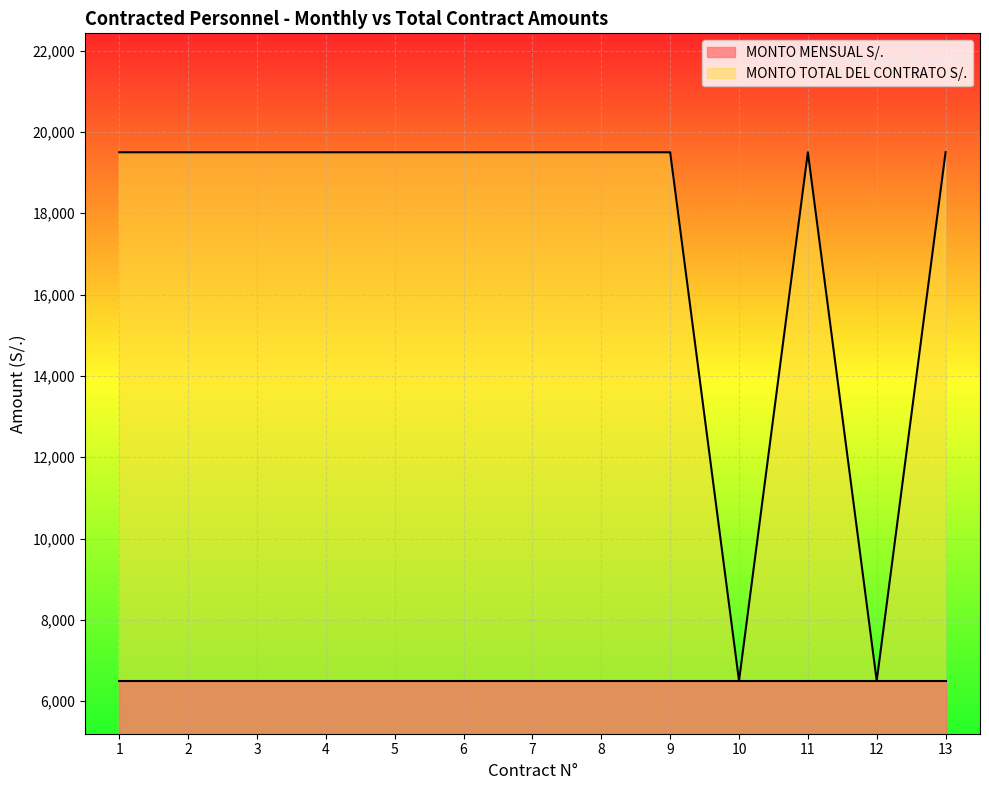

What is the average value?

17500